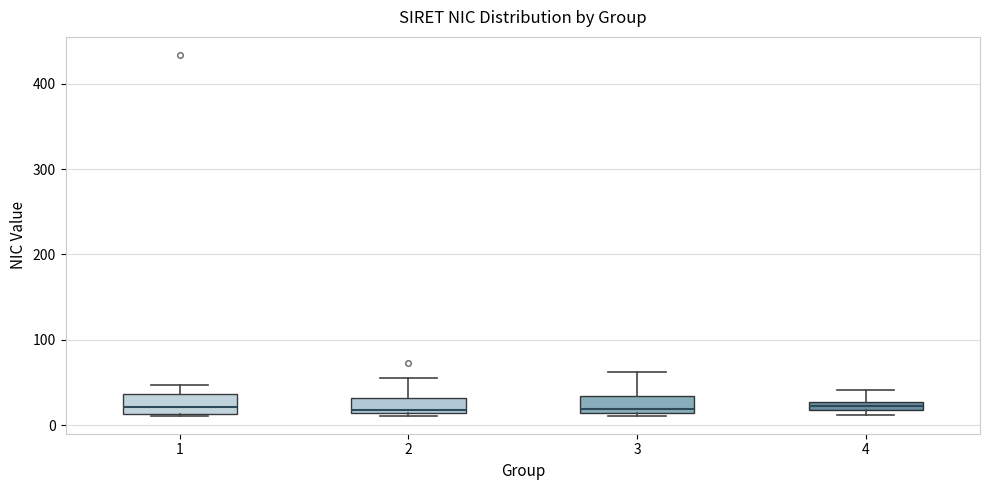

Where is the upper edge of the box at x = 3 on the y-axis? The values are not printed on the chart, so give them approximately, as read against the axis.

30